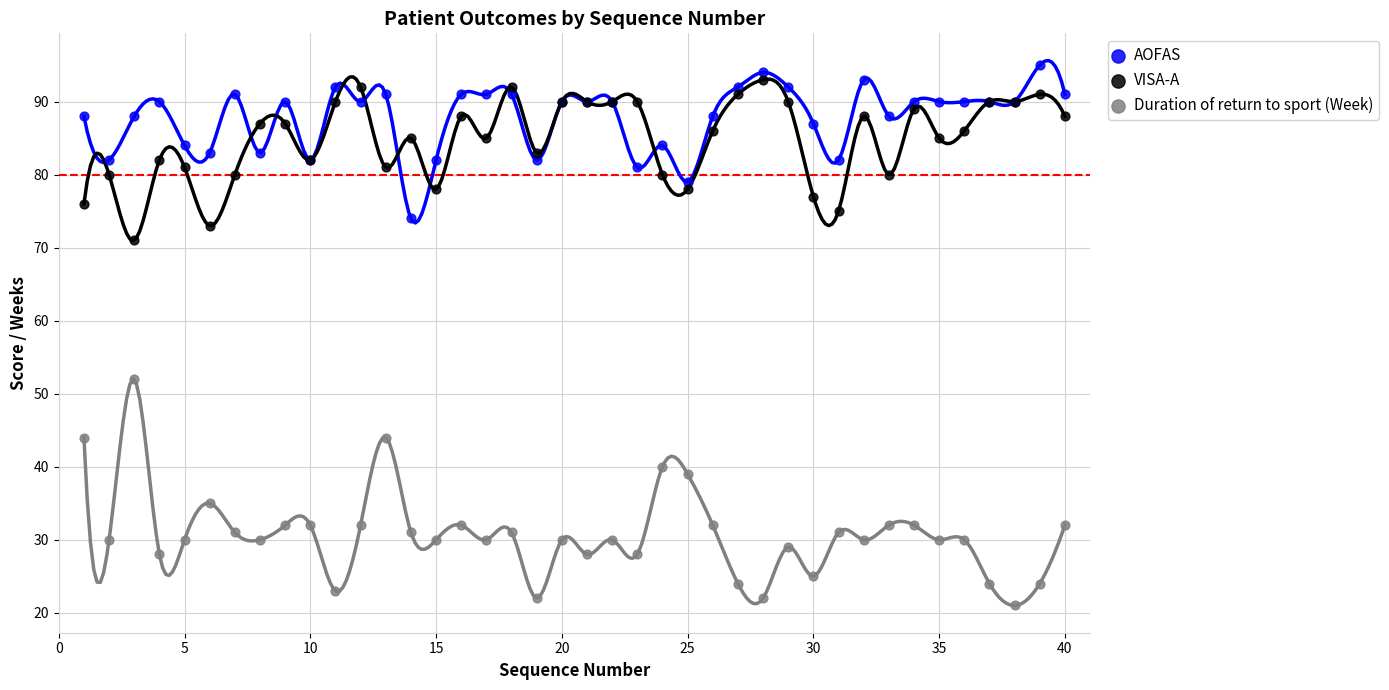

Which series has the largest Y range (max minus min)?

Duration of return to sport (Week)